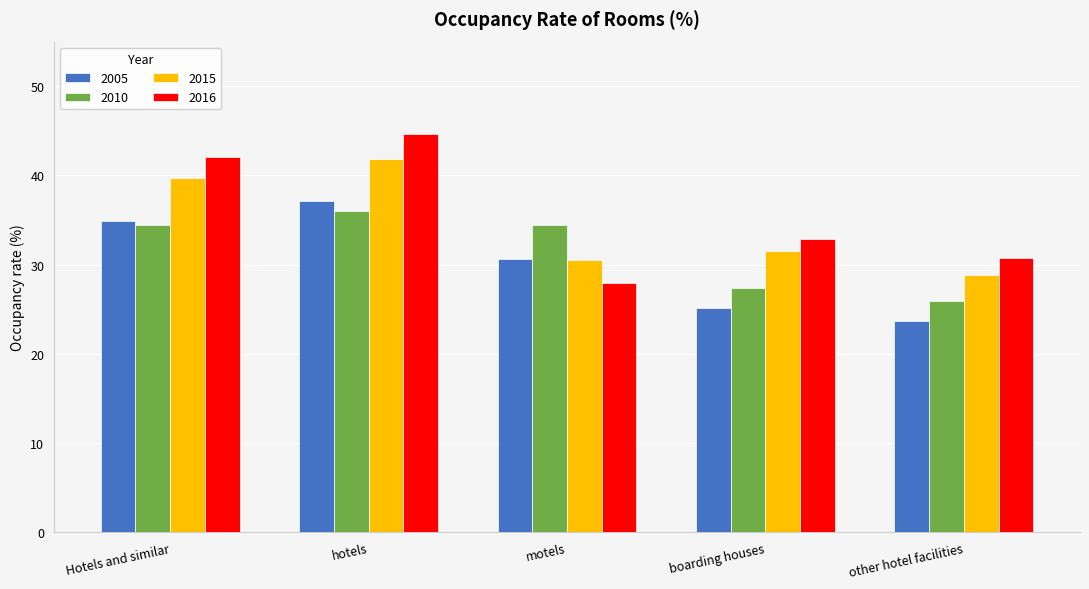

What is the total value across all series at boarding houses?

117.0